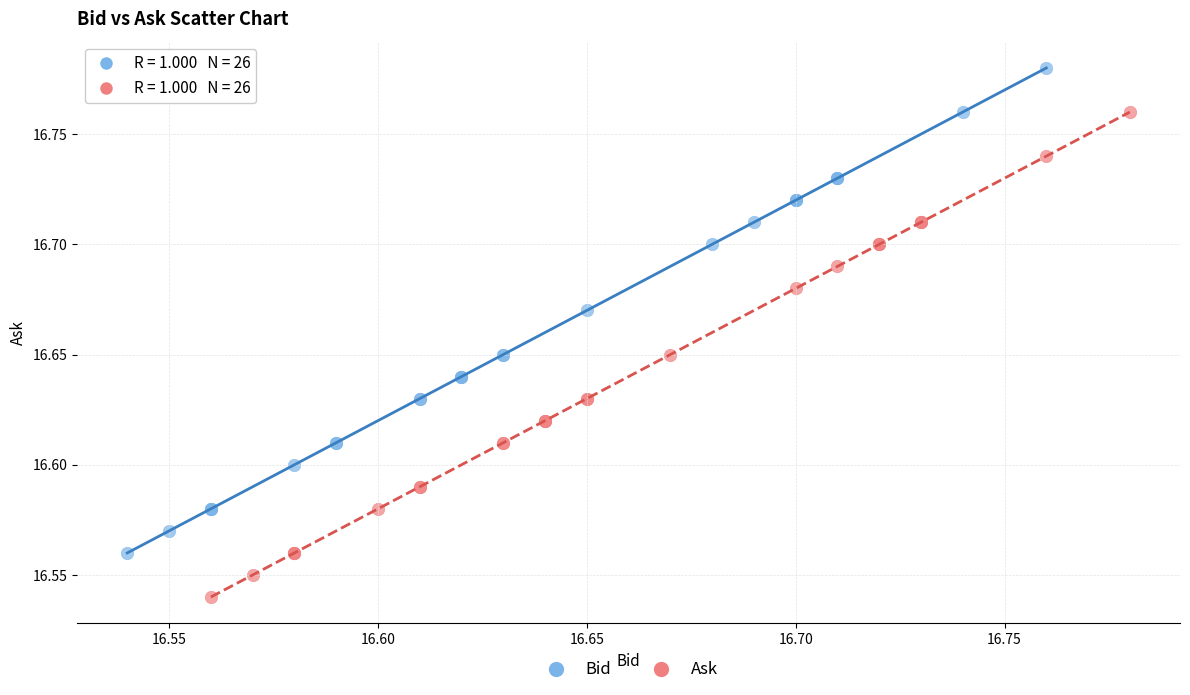

Which series reaches the maximum Y coordinate?

Bid